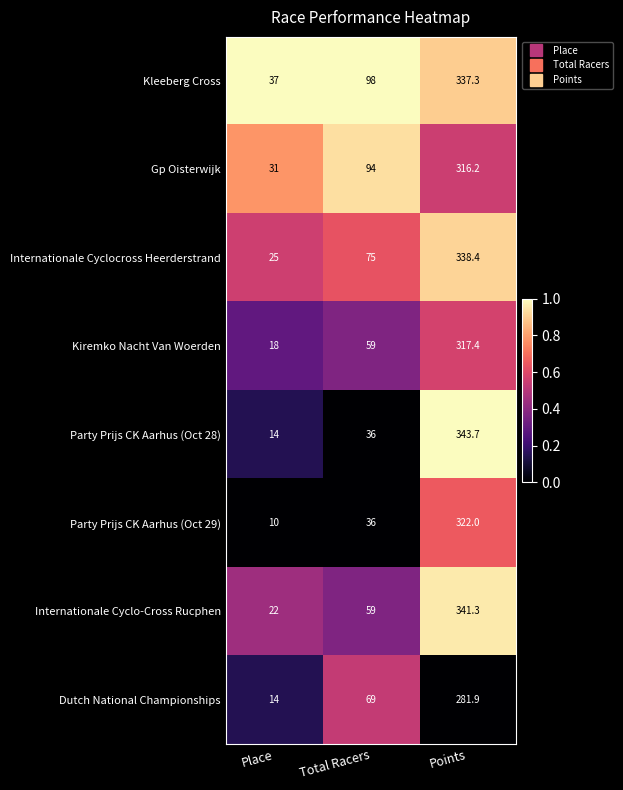

True or false: Kleeberg Cross has a value of 37.0 at Place.

True